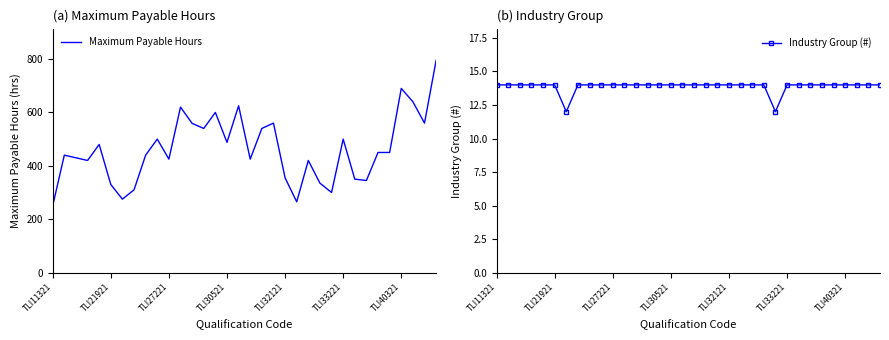

The value of Industry Group (#) at TLI32121 is 23. True or false?

False